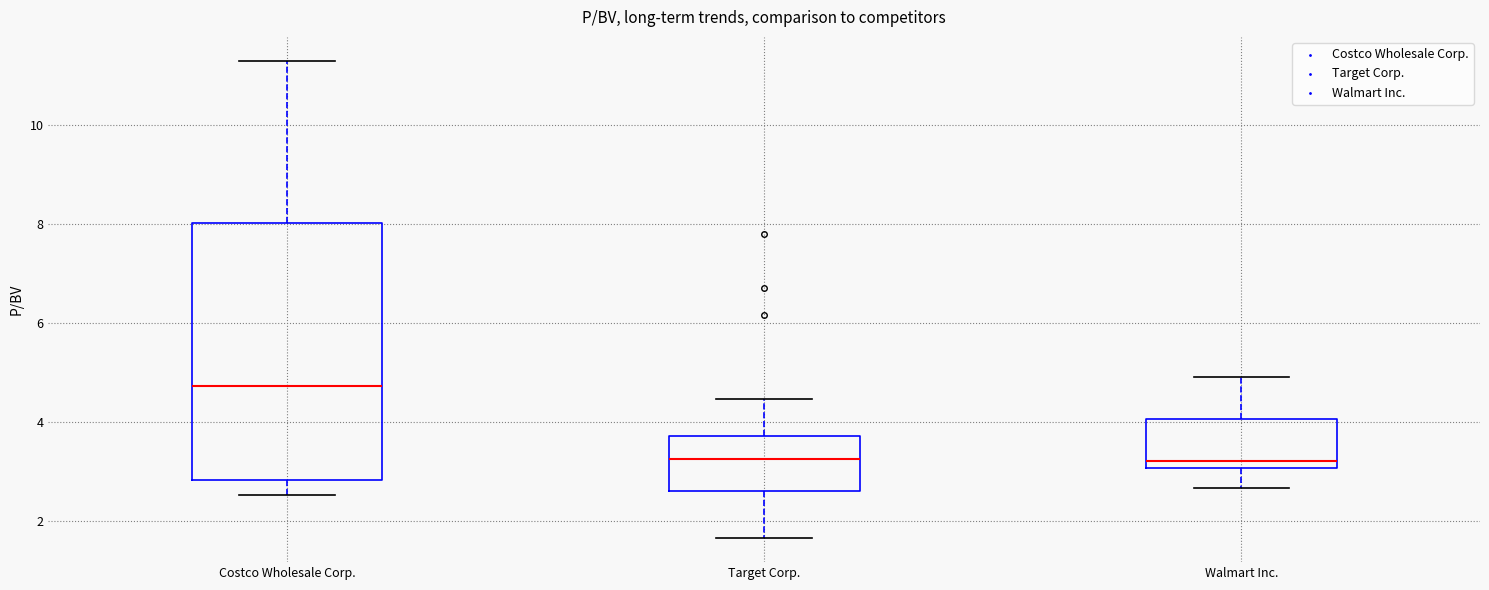

Where does the lower whisker of the box for Target Corp. end on the y-axis? The values are not printed on the chart, so give them approximately, as read against the axis.

1.6